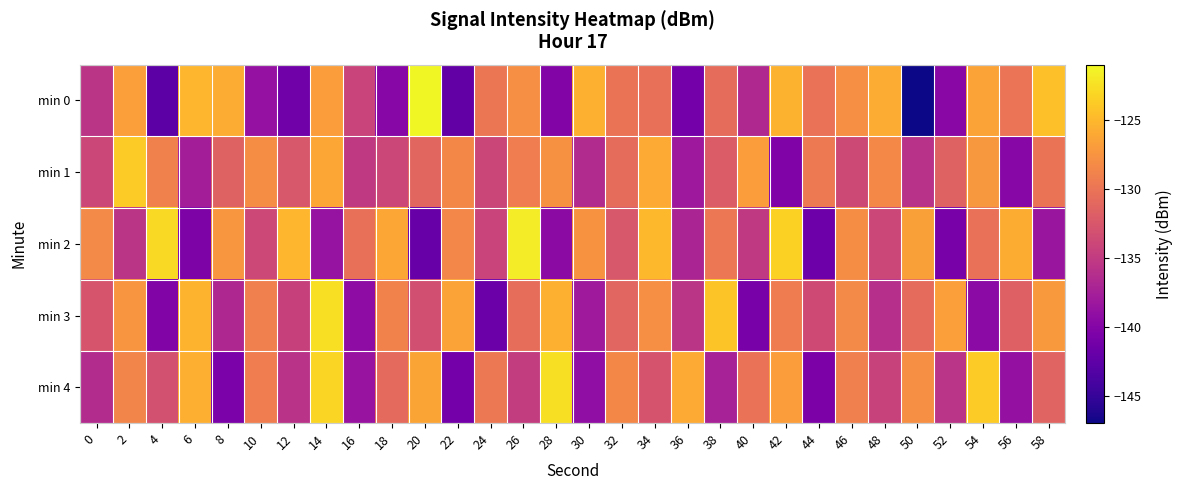

What is the maximum value shown in the chart?

-121.2